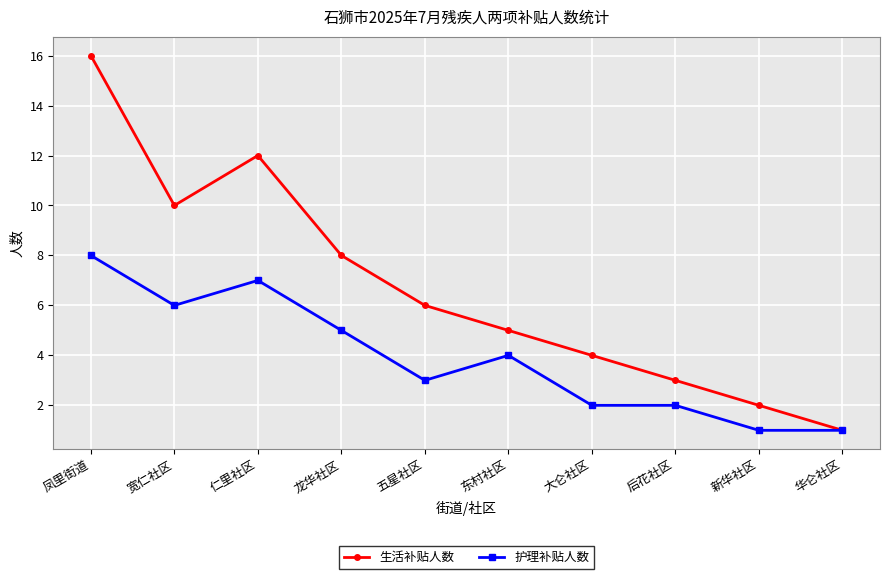

Reading left to right, list all the values displayed in this chart.

生活补贴人数: 凤里街道=16	宽仁社区=10	仁里社区=12	龙华社区=8	五星社区=6	东村社区=5	大仑社区=4	后花社区=3	新华社区=2	华仑社区=1
护理补贴人数: 凤里街道=8	宽仁社区=6	仁里社区=7	龙华社区=5	五星社区=3	东村社区=4	大仑社区=2	后花社区=2	新华社区=1	华仑社区=1